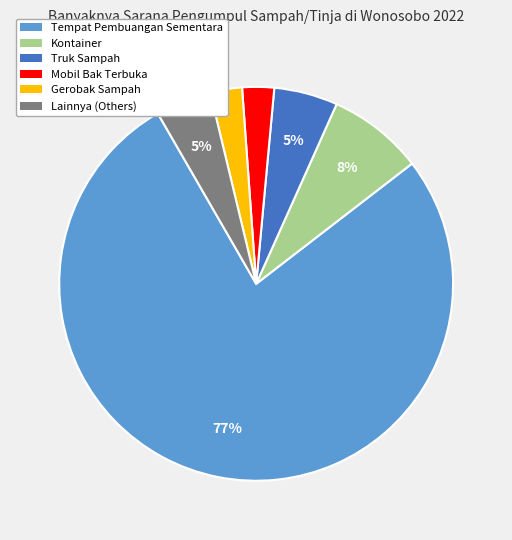

Do Kontainer and Tempat Pembuangan Sementara together represent more than half of the pie?

Yes